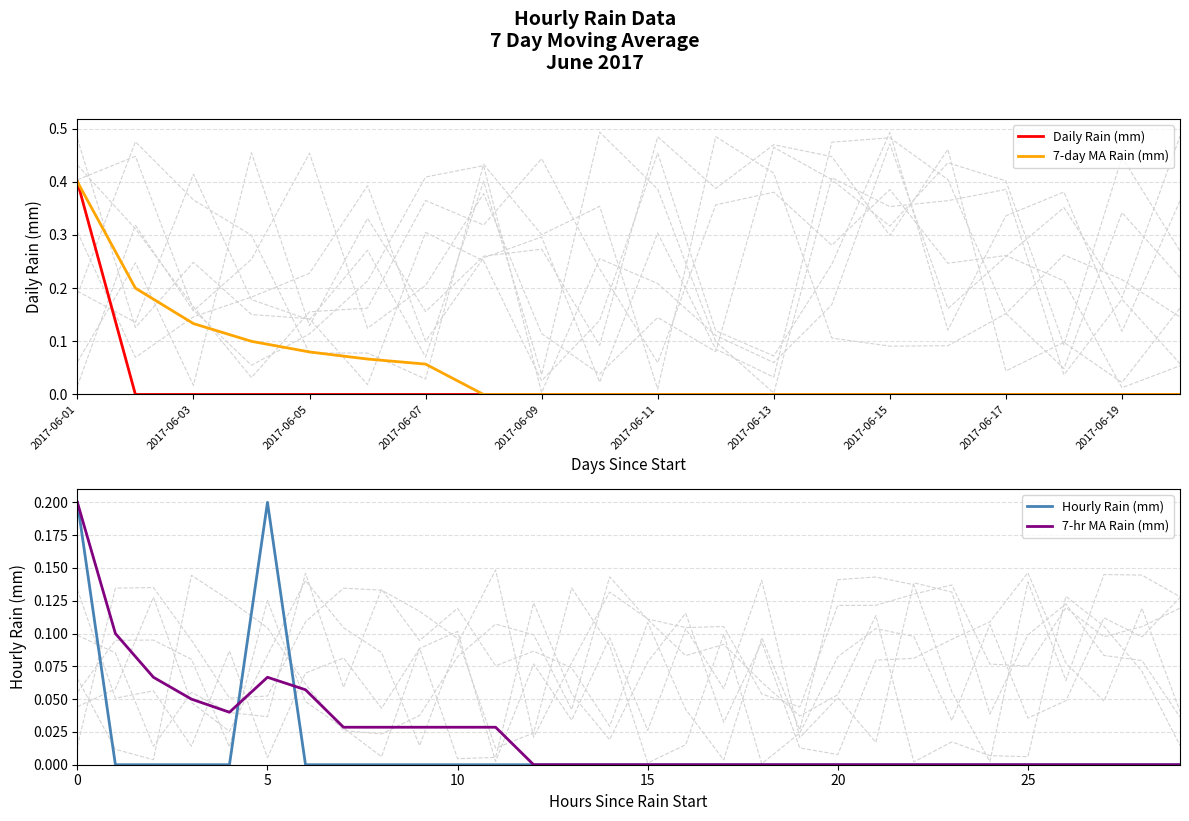

At which label is the value closest to 0?

2017-06-03